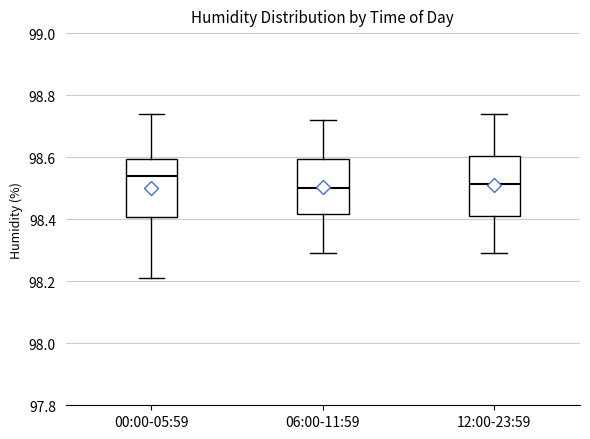

Which box's median line is the highest?

00:00-05:59